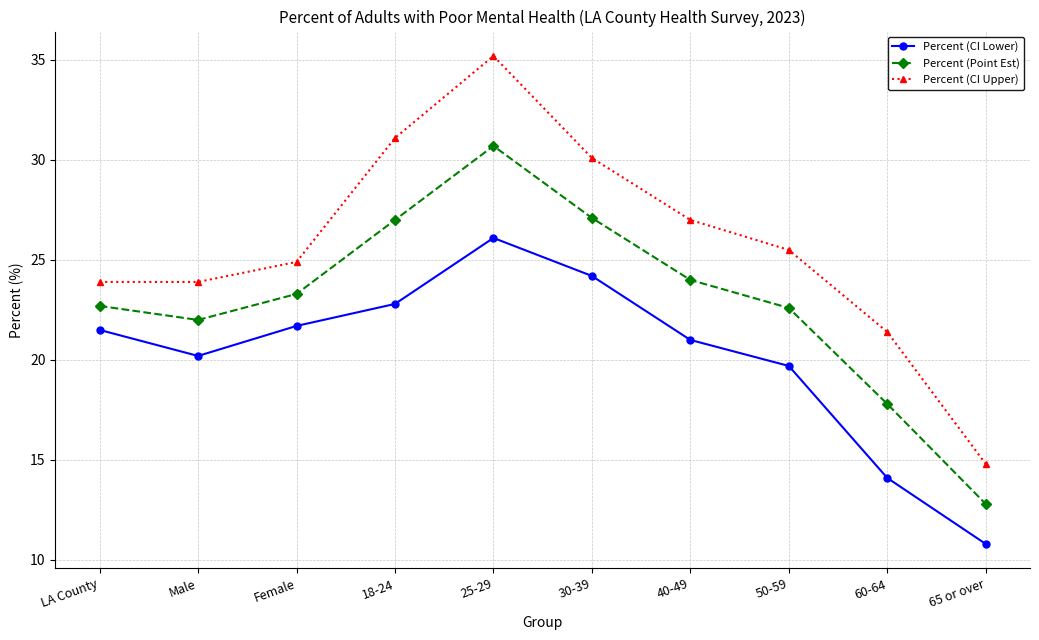

Which series has the largest total across all categories?

Percent (CI Upper)